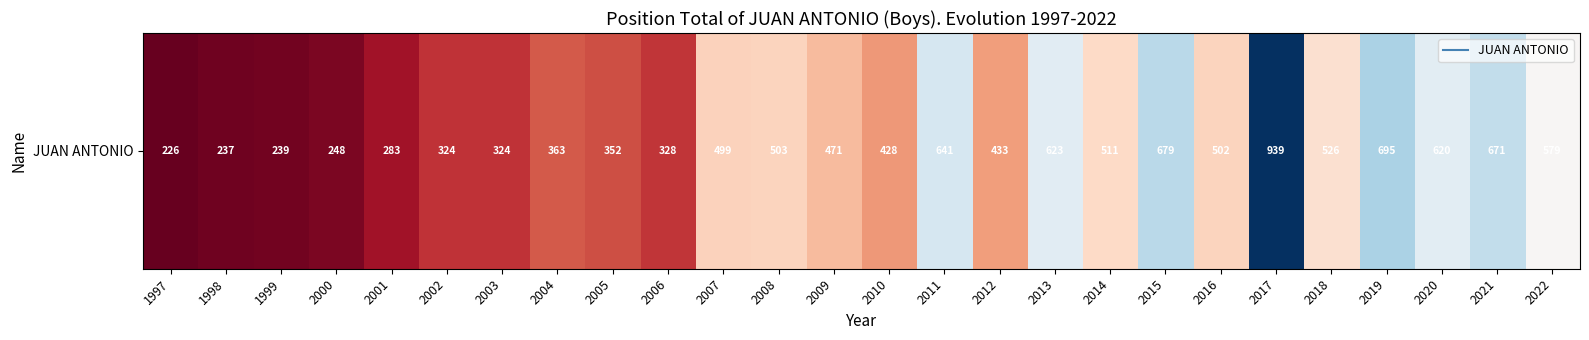

What is the difference between the maximum and second lowest values?

702